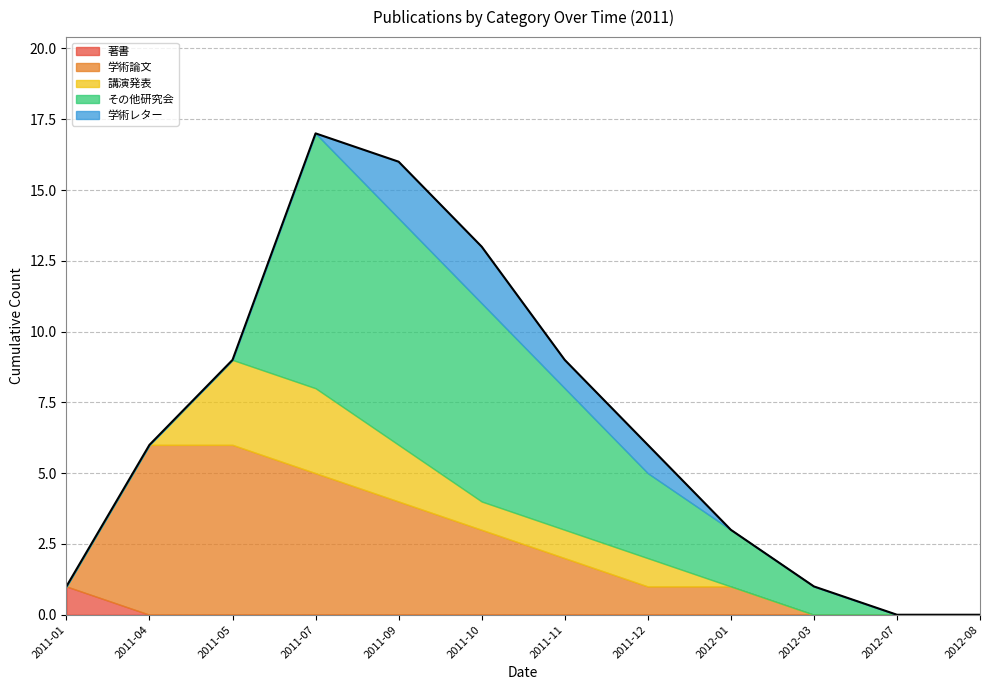

What is the average value of the その他研究会 series?

3